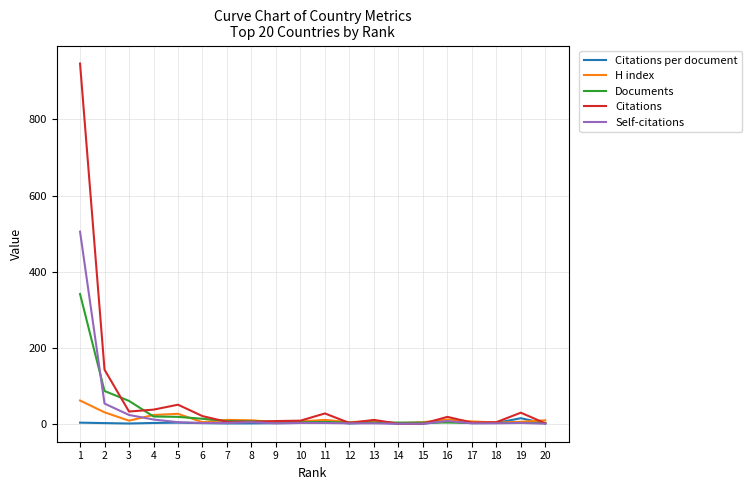

At which label does H index reach its peak?

1